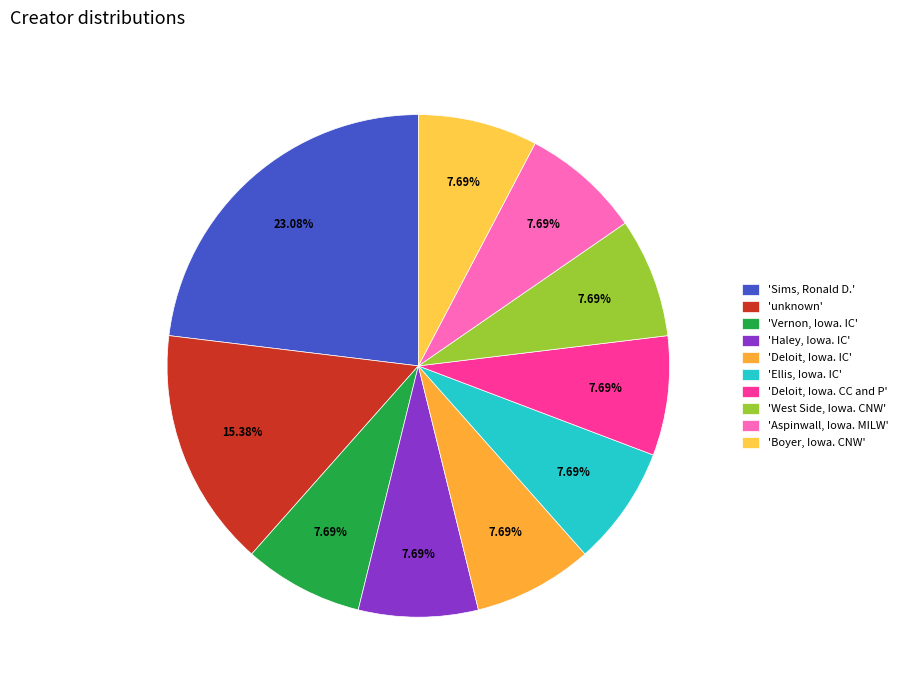

Is there a majority slice in this chart?

No